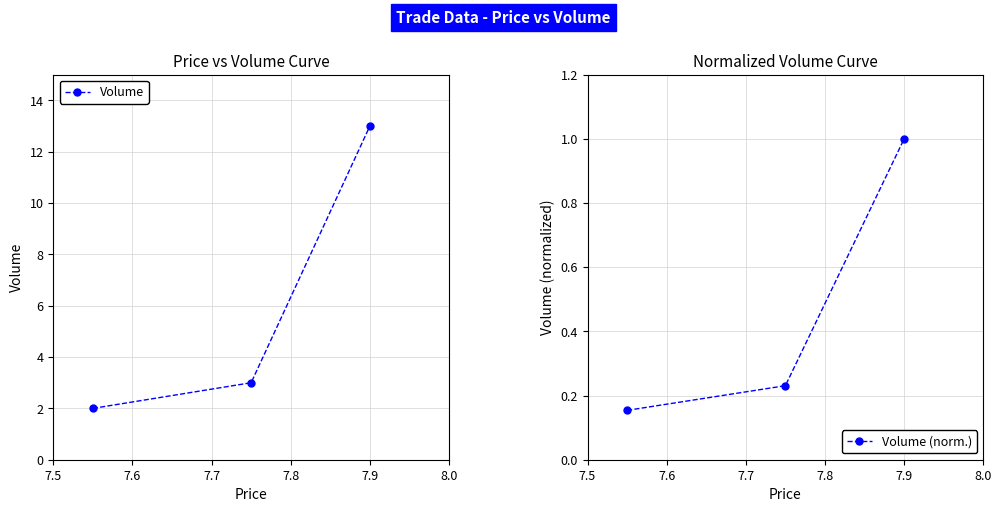

What is the highest value of the Volume (norm.) series?

1.0